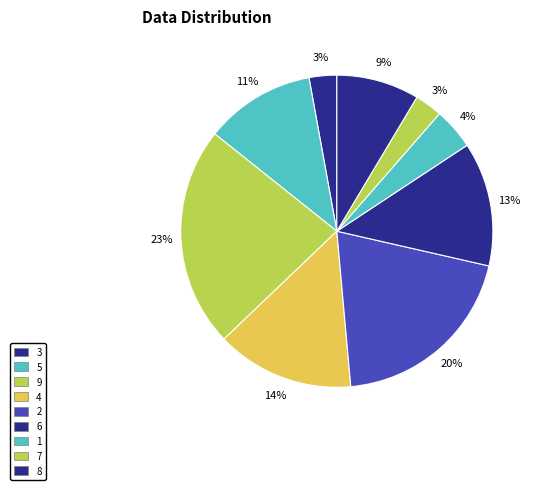

Which slice is the smallest?

3